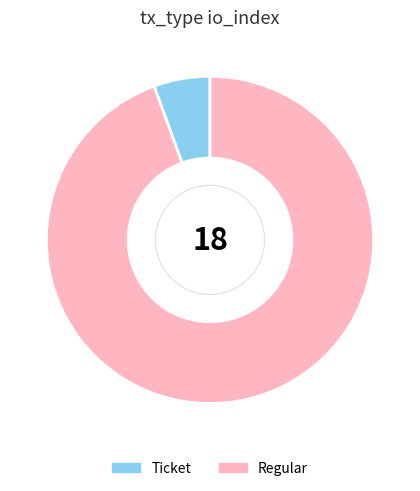

Rank the categories by value from lowest to highest.

Ticket, Regular